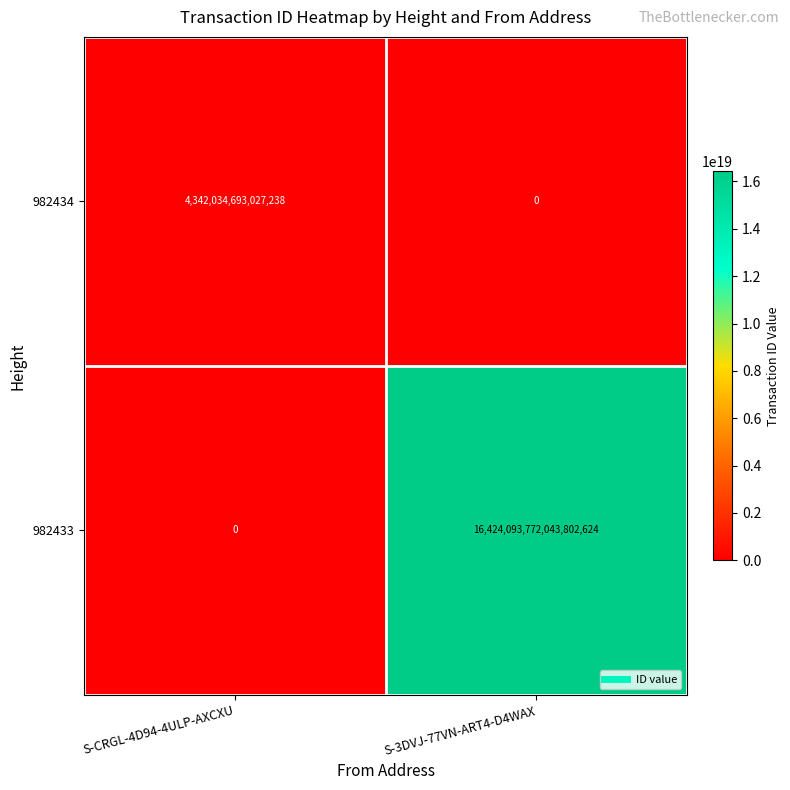

Is it true that 982433 equals 0 at S-CRGL-4D94-4ULP-AXCXU?

True